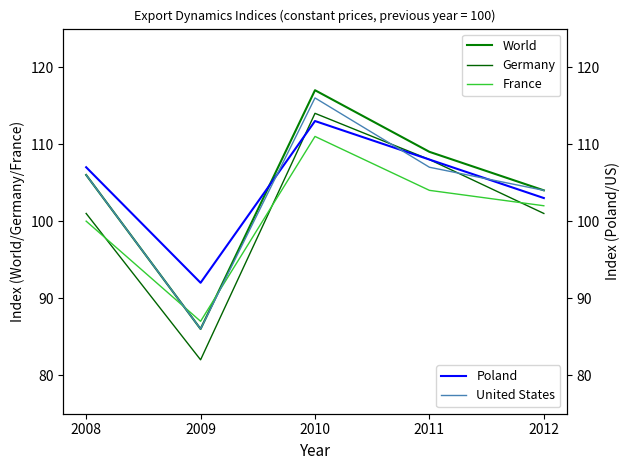

What are all the series names shown in the legend?

World, Germany, France, Poland, United States